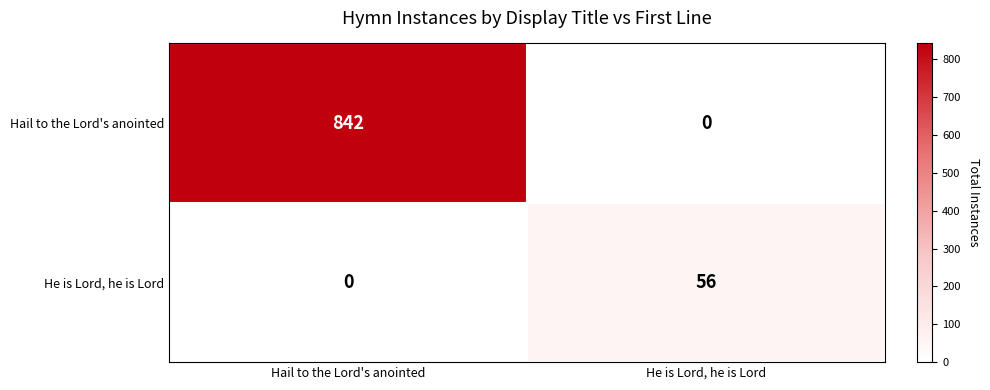

List the series in order of their peak value, lowest first.

He is Lord, he is Lord, Hail to the Lord's anointed